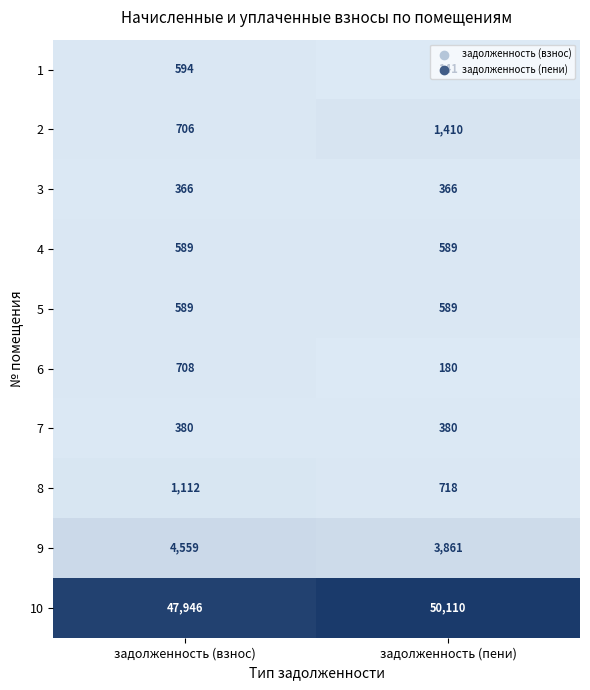

How many data points does each series have?

2